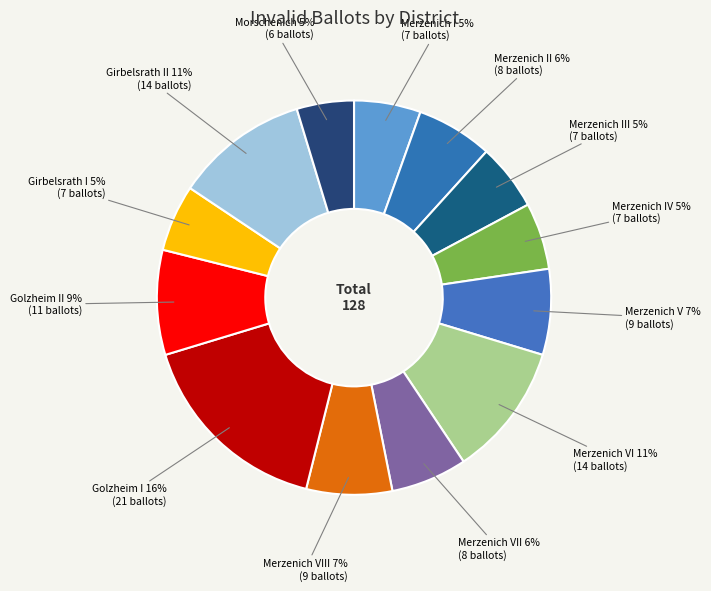

Count the number of slices in the pie.

13